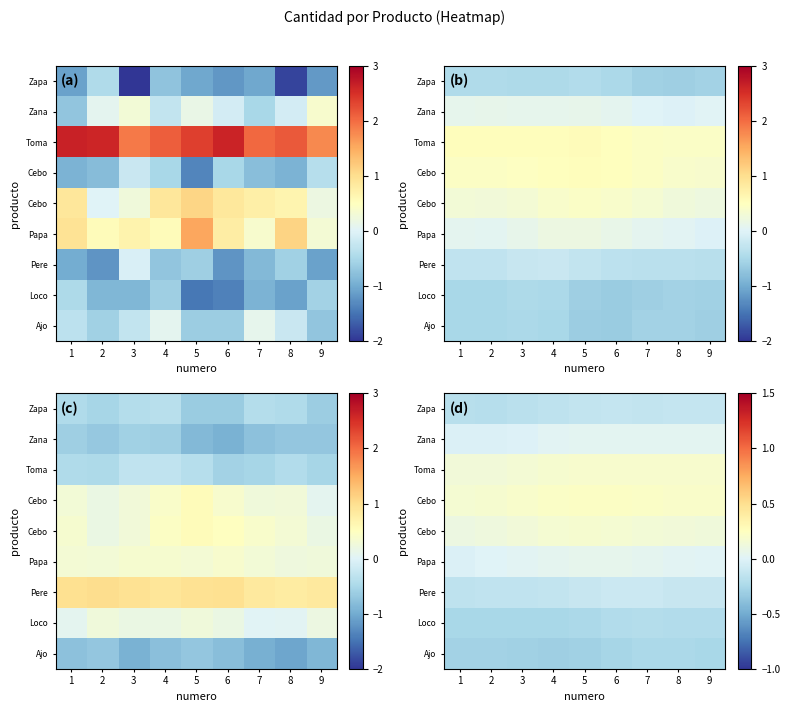

Which has a higher value, 5 or 3?

5